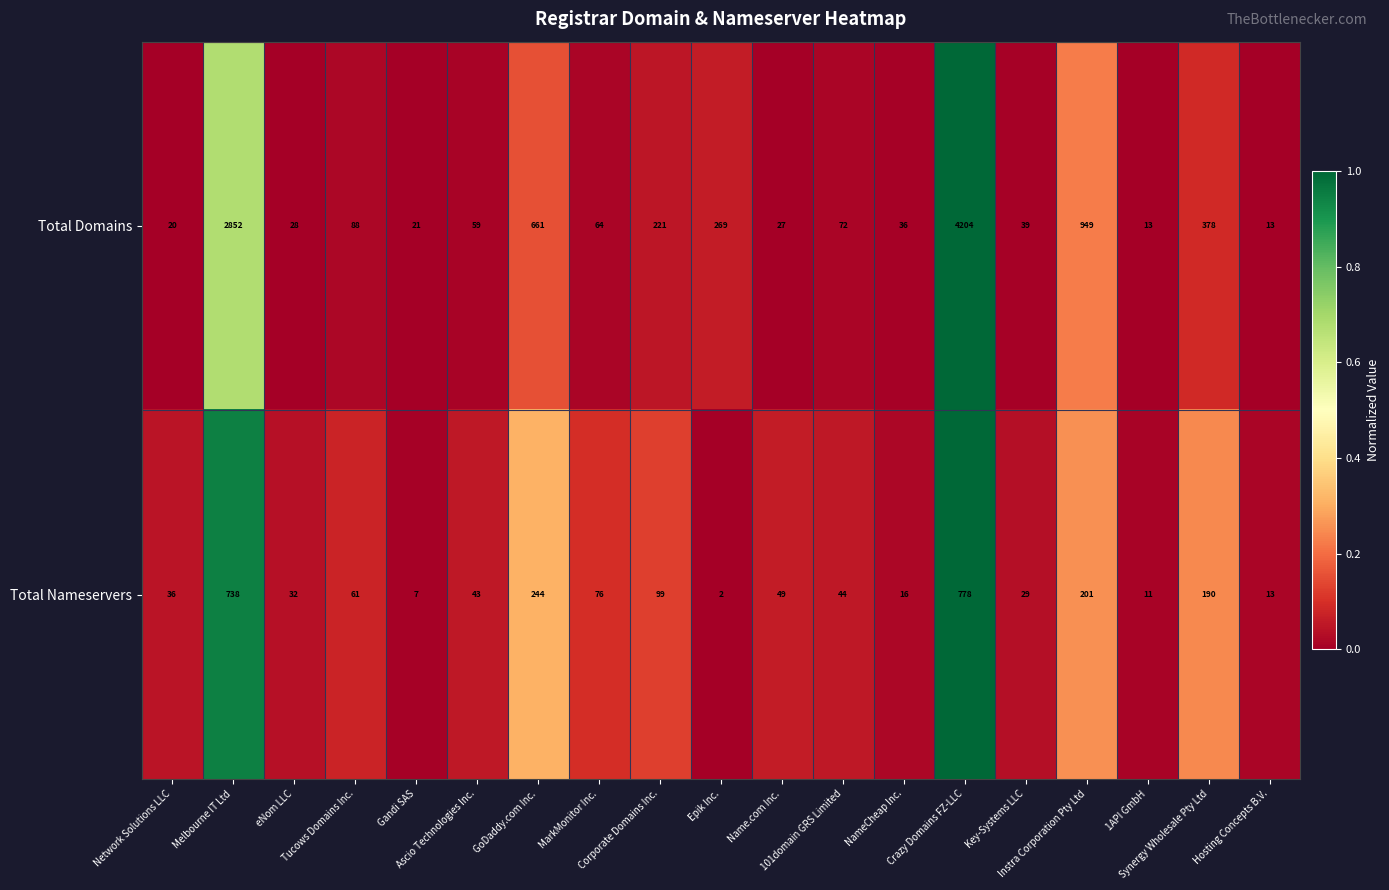

List the series in order of their peak value, highest first.

Total Domains, Total Nameservers